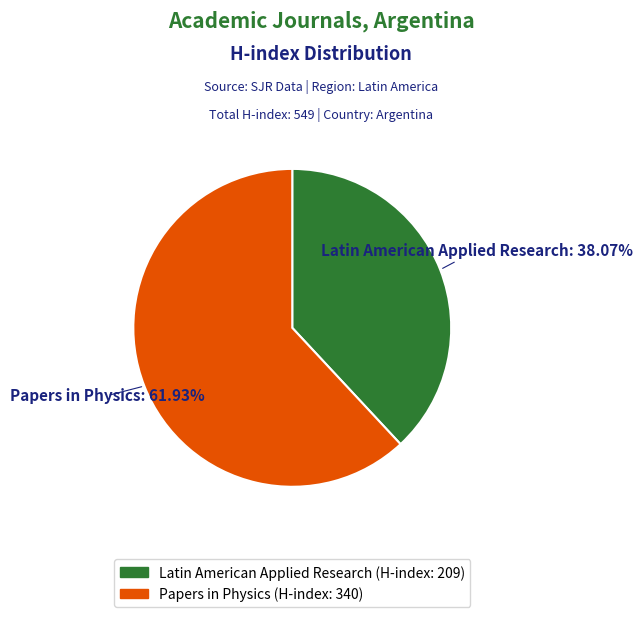

Which slice represents more than half of the pie?

Papers in Physics